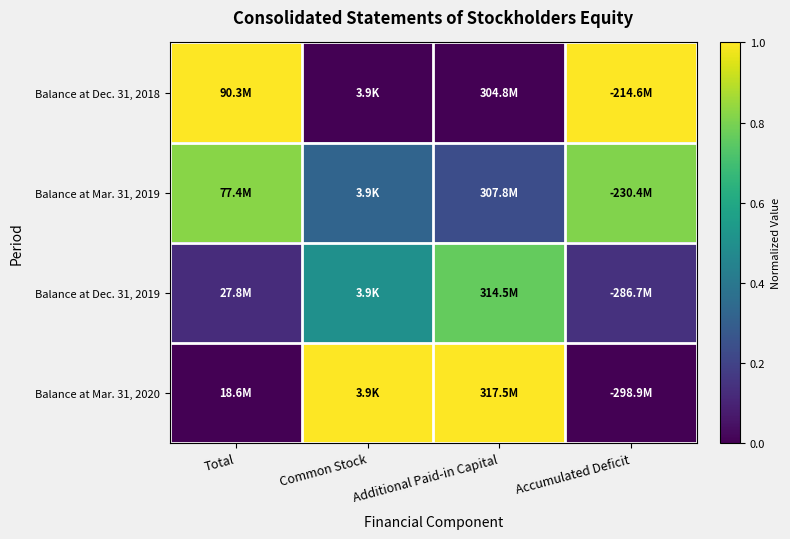

At Additional Paid-in Capital, list the series in order from smallest to largest.

Balance at Dec. 31, 2018, Balance at Mar. 31, 2019, Balance at Dec. 31, 2019, Balance at Mar. 31, 2020